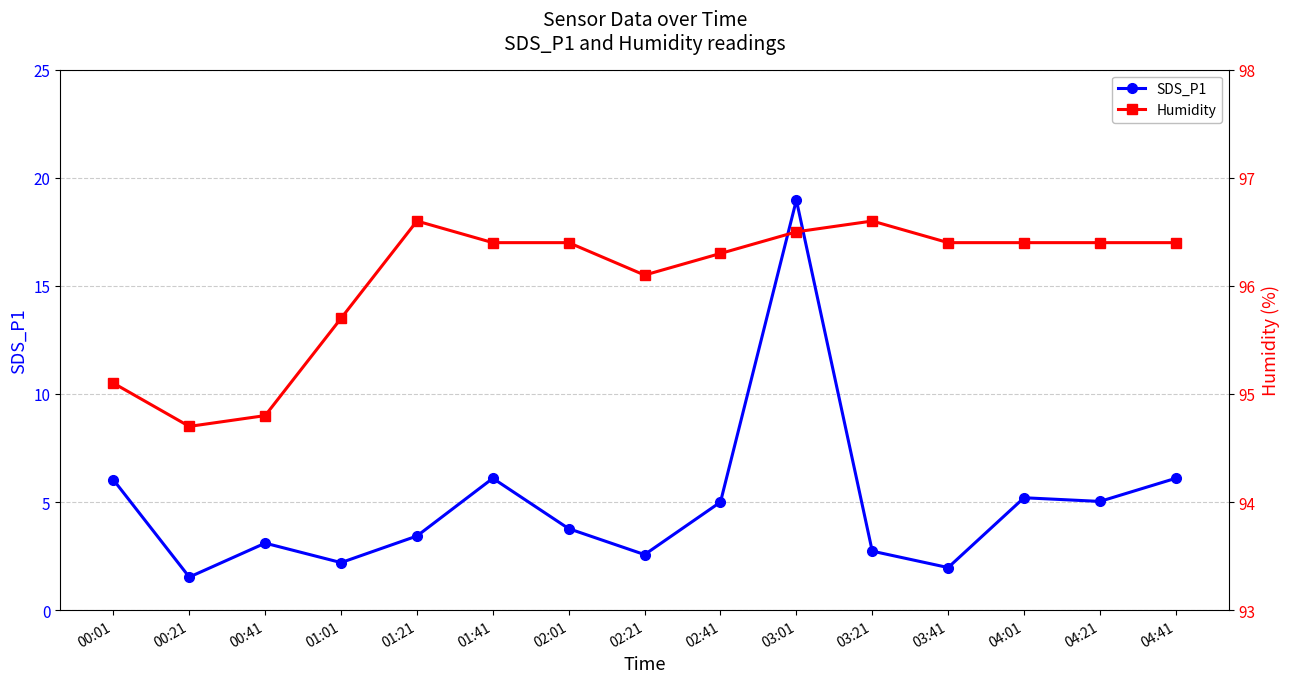

What are all the series names shown in the legend?

SDS_P1, Humidity